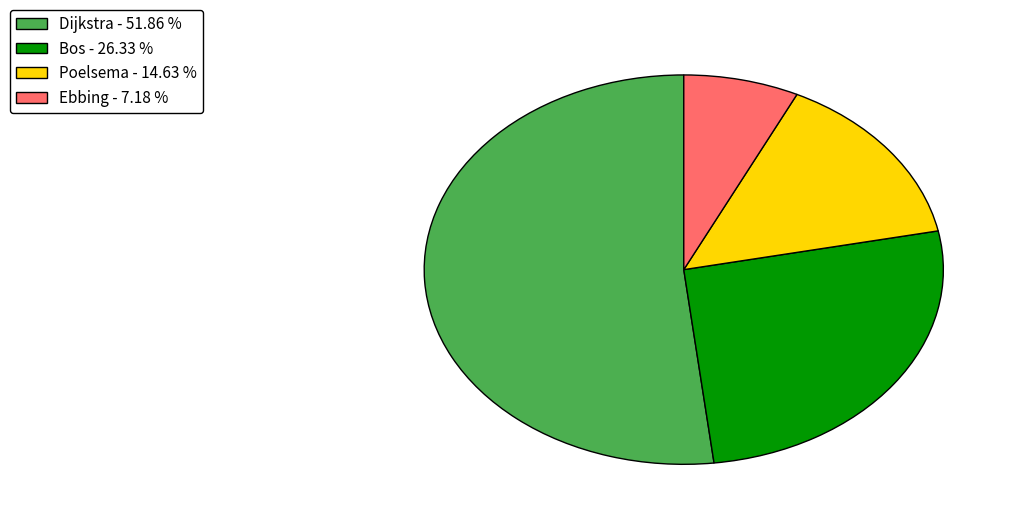

Do Dijkstra - 51.86 % and Ebbing - 7.18 % together represent more than half of the pie?

Yes